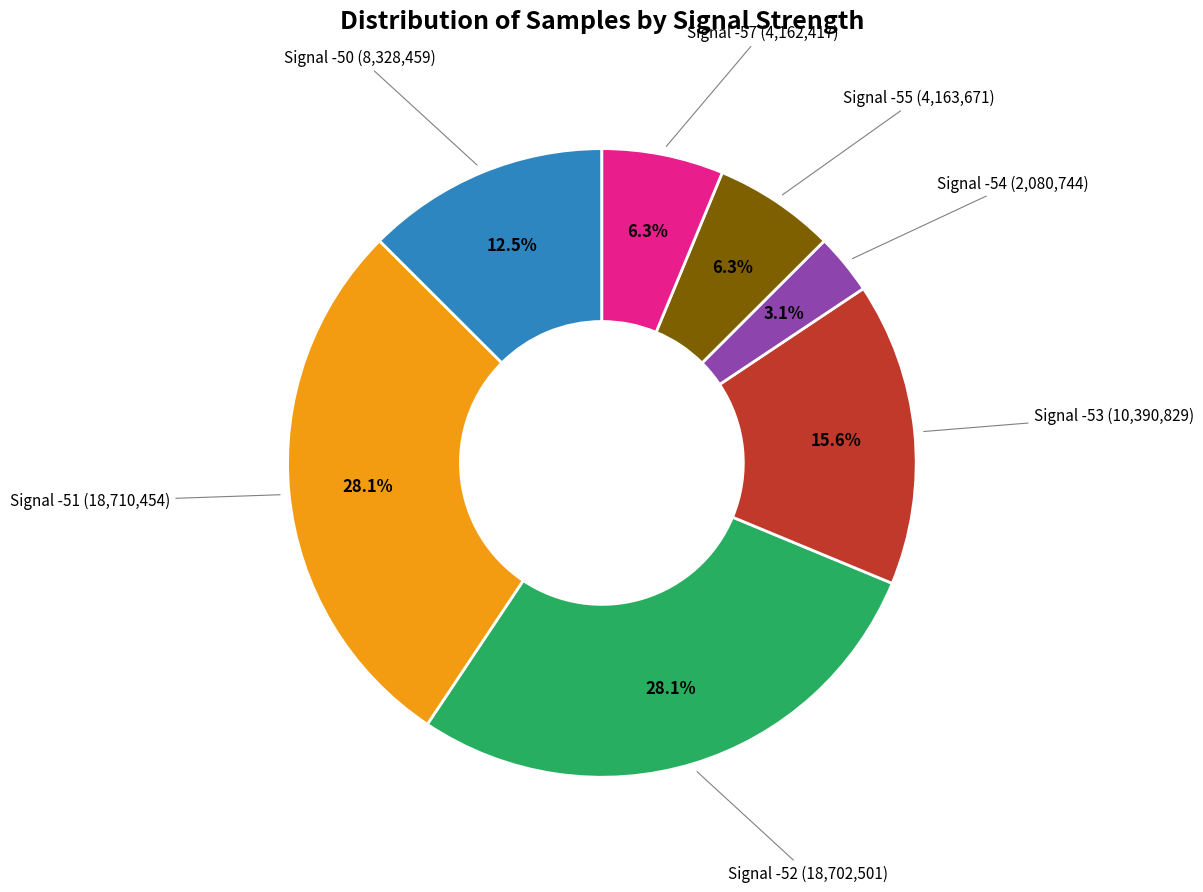

Is there any slice that represents more than half of the pie?

No